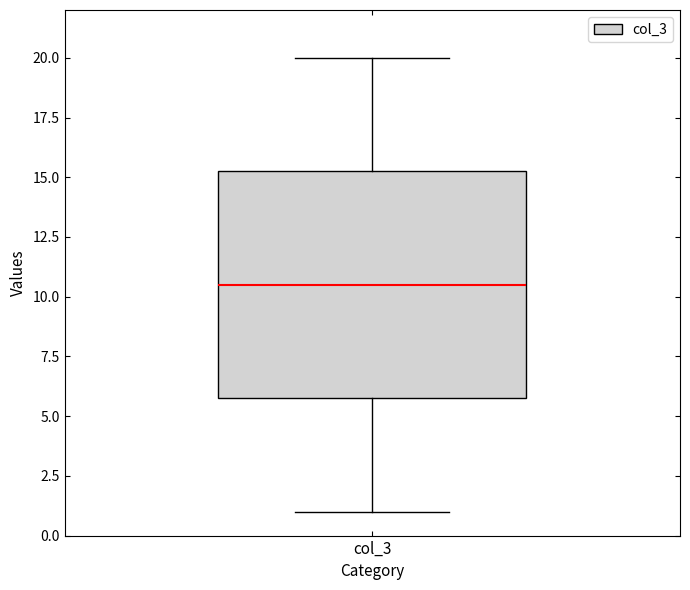

Read this box plot against the y-axis: the position of the median line, the range covered by the box, and the ends of both whiskers. The values are not printed on the chart, so give them approximately, as read against the axis.

median 10.5, box 6.0 to 15.5, whiskers 1.0 to 20.0